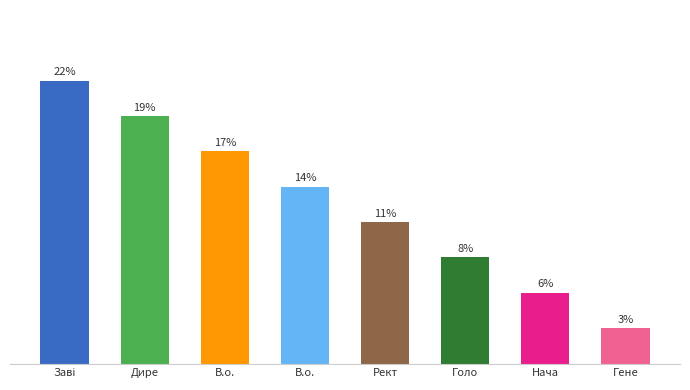

Rank the categories by value from lowest to highest.

Гене, Нача, Голо, Рект, В.о., В.о., Дире, Заві